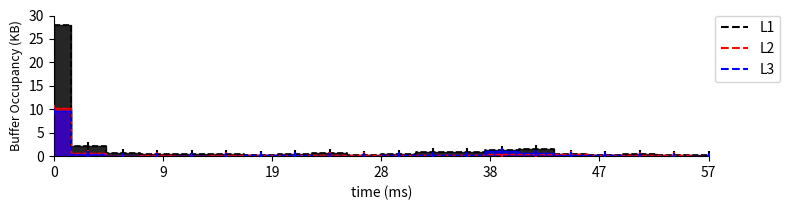

Which series has the largest Y range (max minus min)?

L1 (col_5)